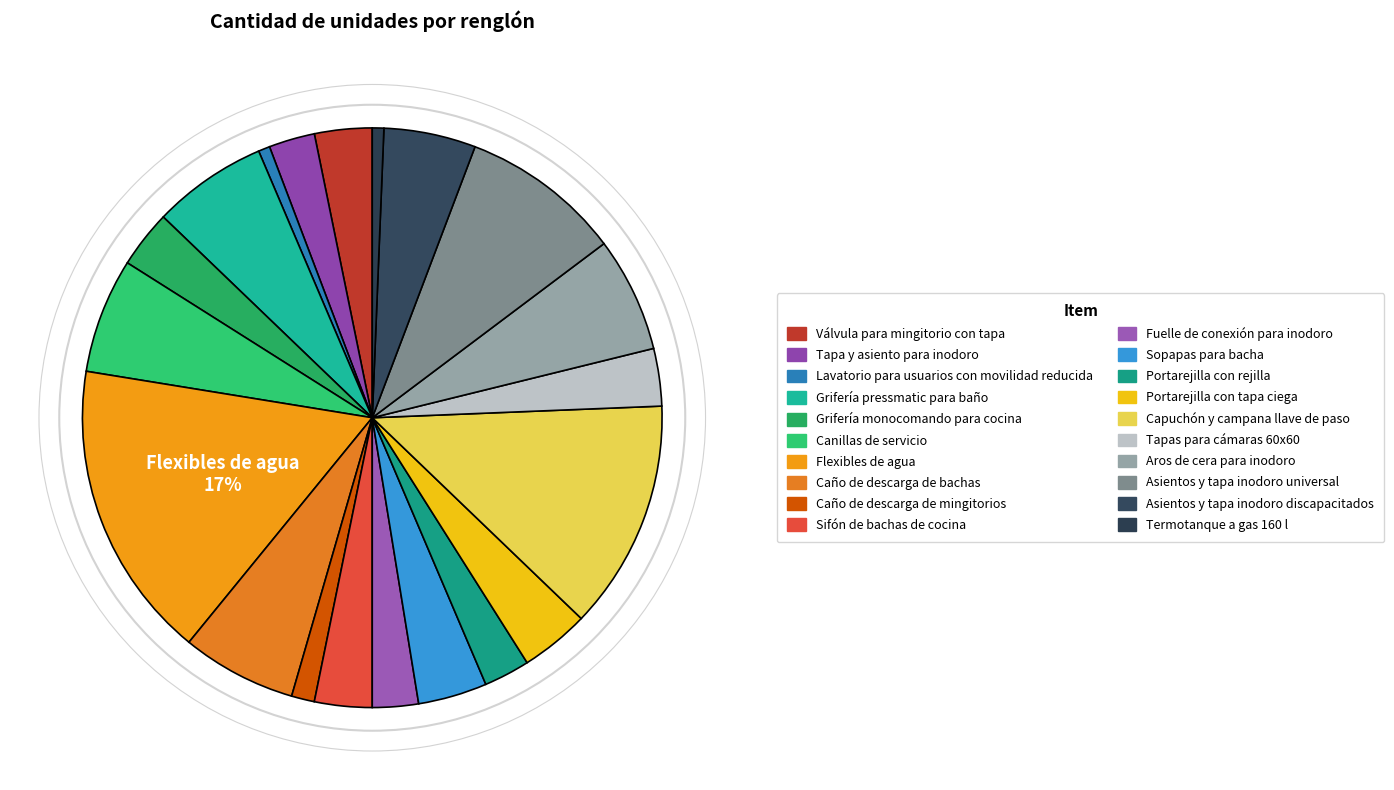

How many slices are in this pie chart?

20